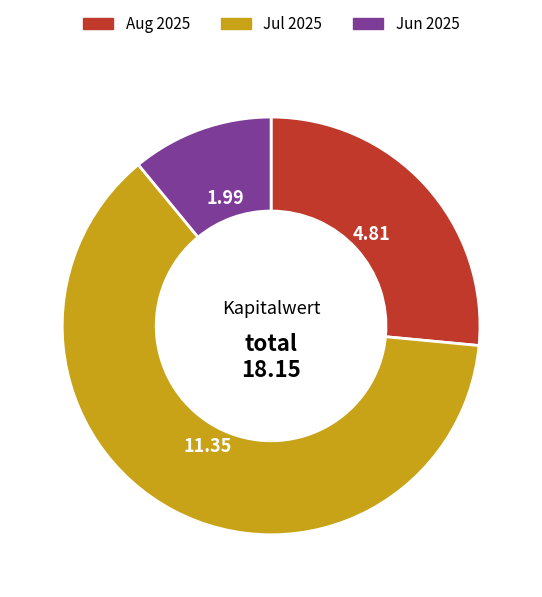

Combined, do Jul 2025 and Aug 2025 account for over 50%?

Yes